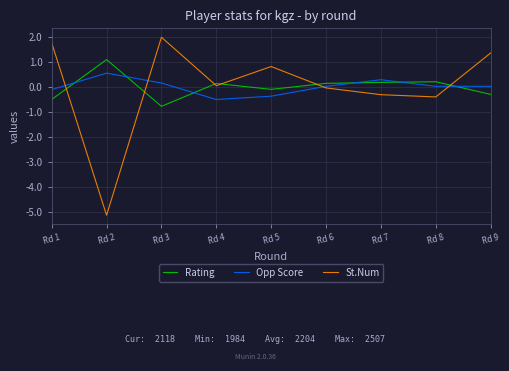

At Rd 6, list the series in order from largest to smallest.

Rating, Opp Score, St.Num